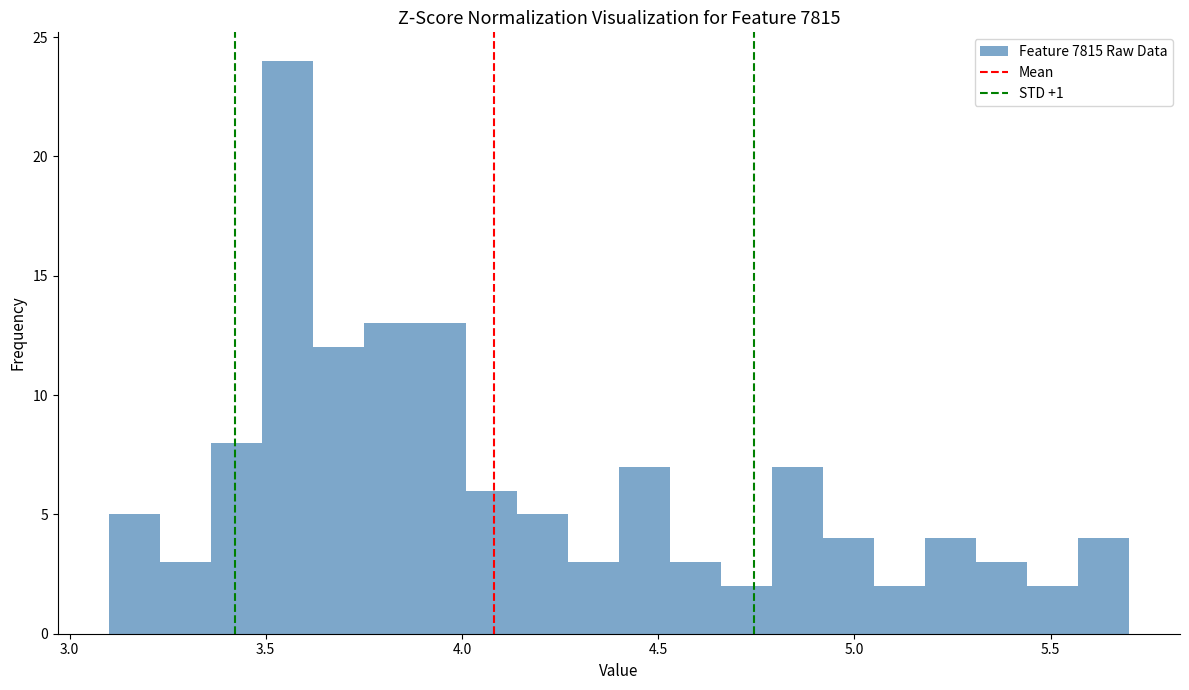

Around what value on the x-axis is the tallest bar? Give the approximate position of its centre, as read against the axis.

3.55